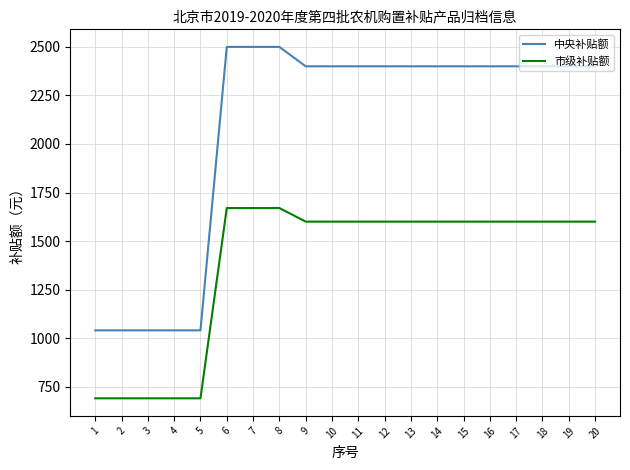

How many lines are shown in the chart?

2